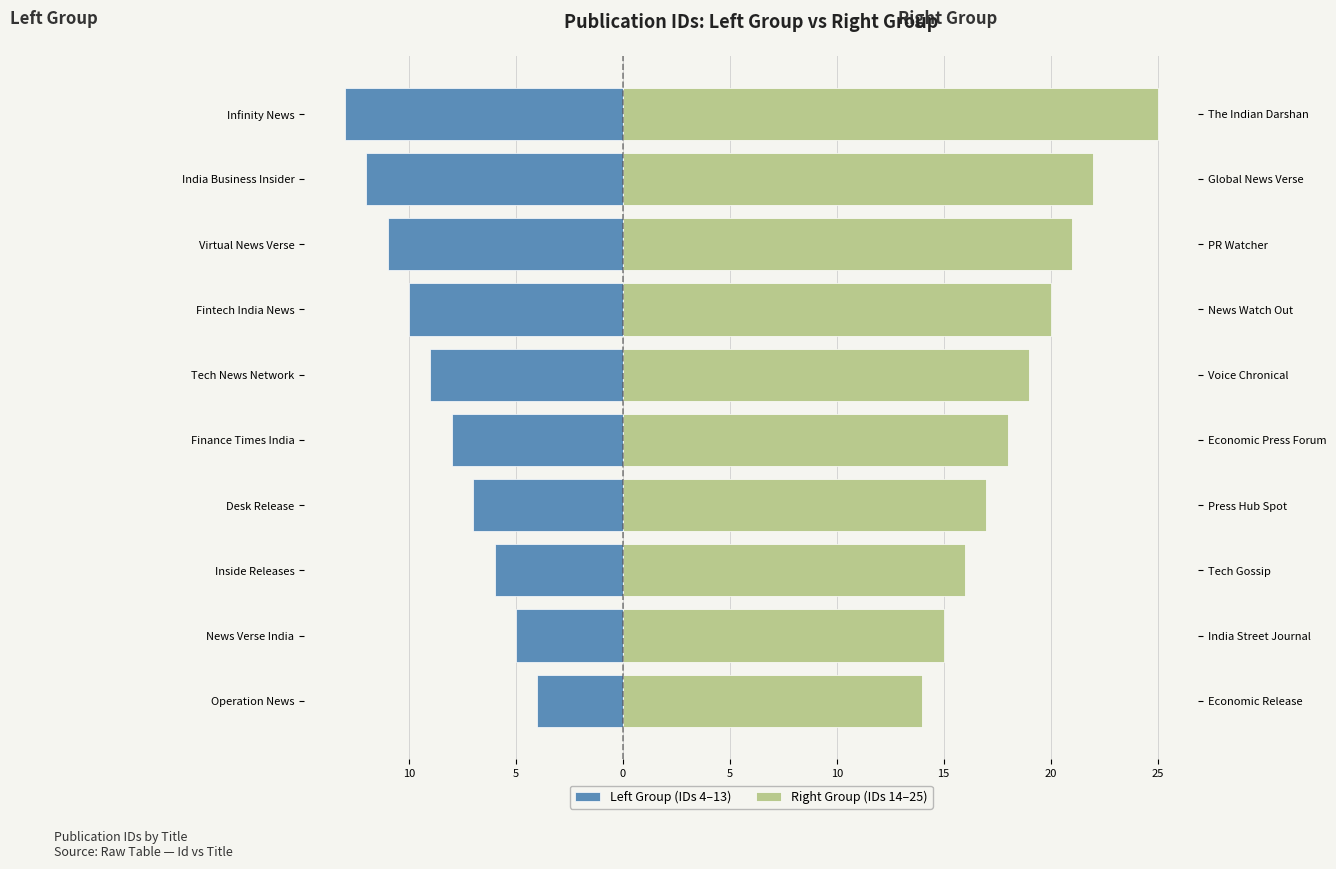

What are all the series names shown in the legend?

Left Group (IDs 4–13), Right Group (IDs 14–25)